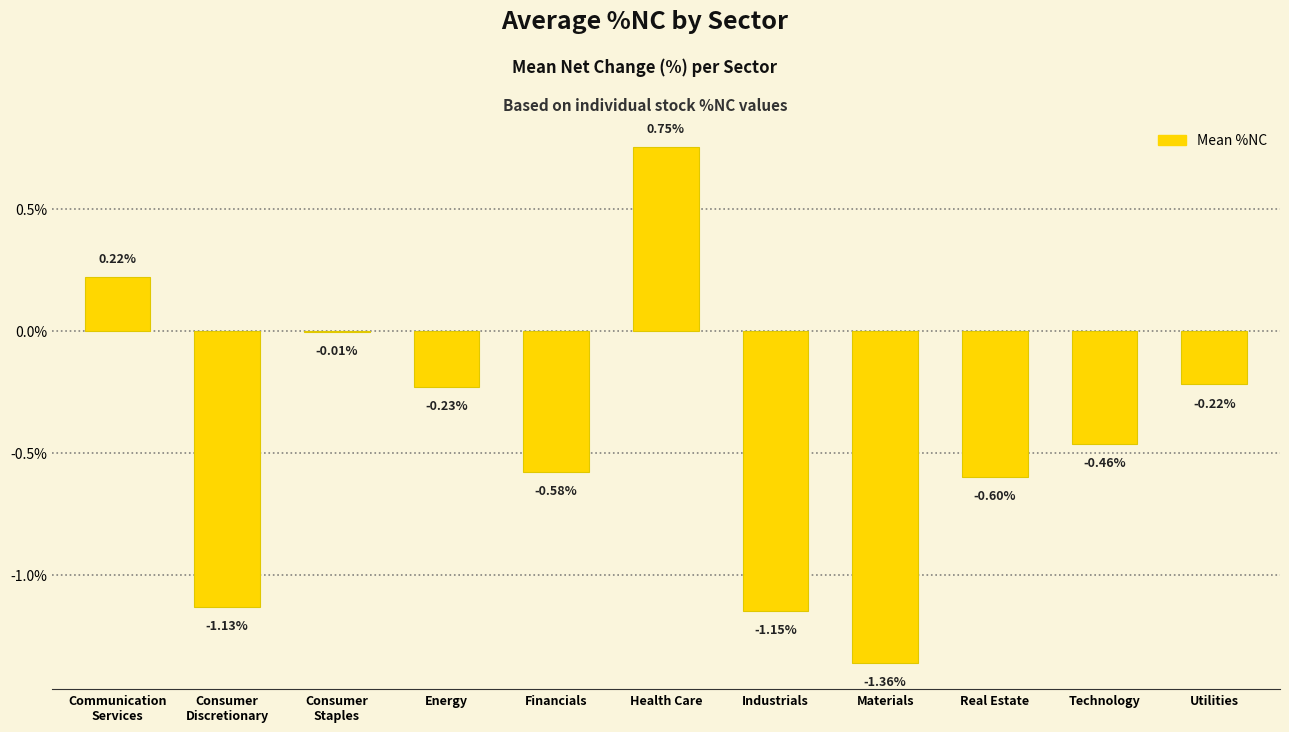

What is the change in value from Real Estate to Technology?

+0.1